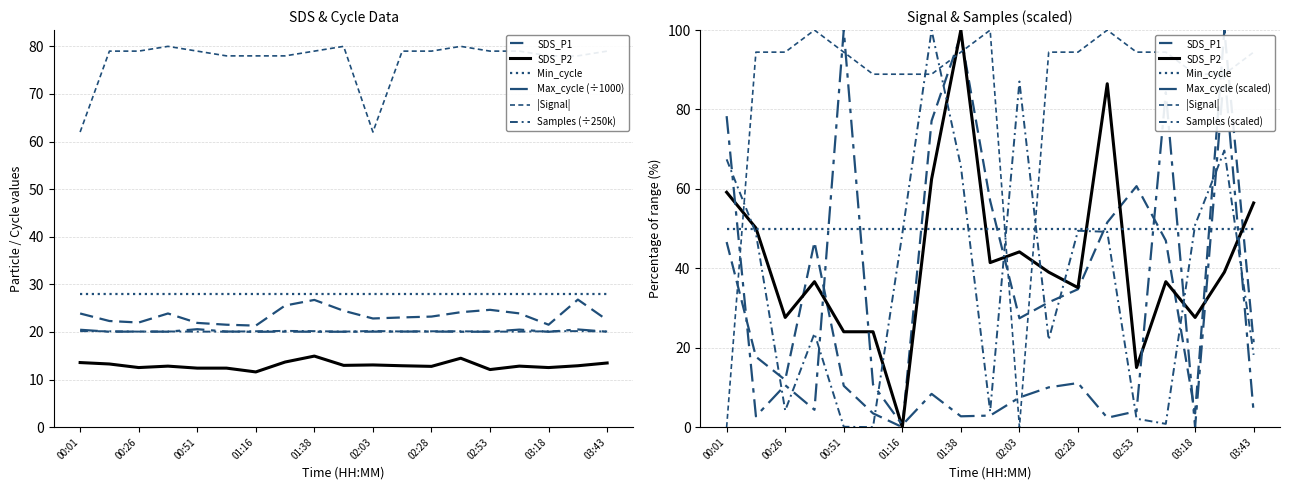

At which category is the sum across all series the highest?

01:38